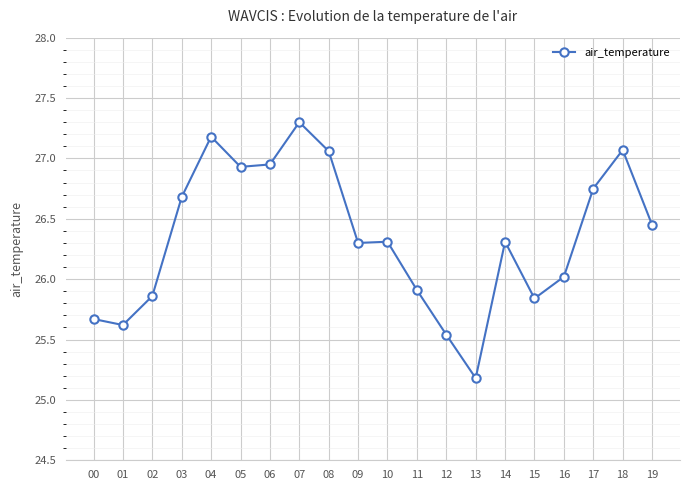

Where is the first local maximum?

04